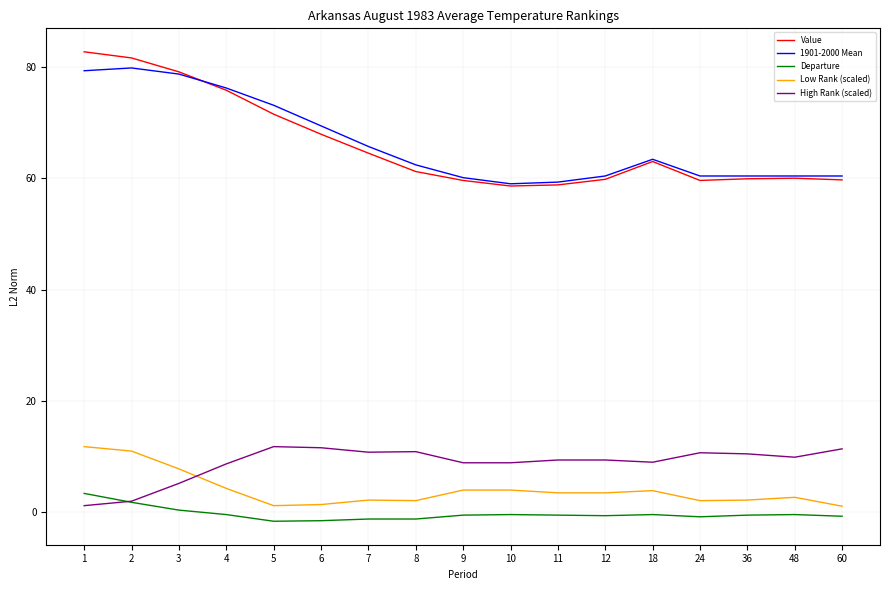

Which label corresponds to the largest value in the chart?

1